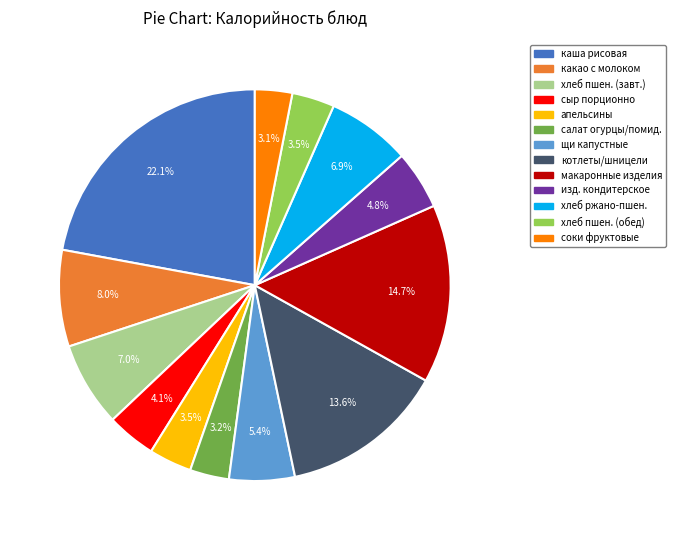

Is there any slice that represents more than half of the pie?

No